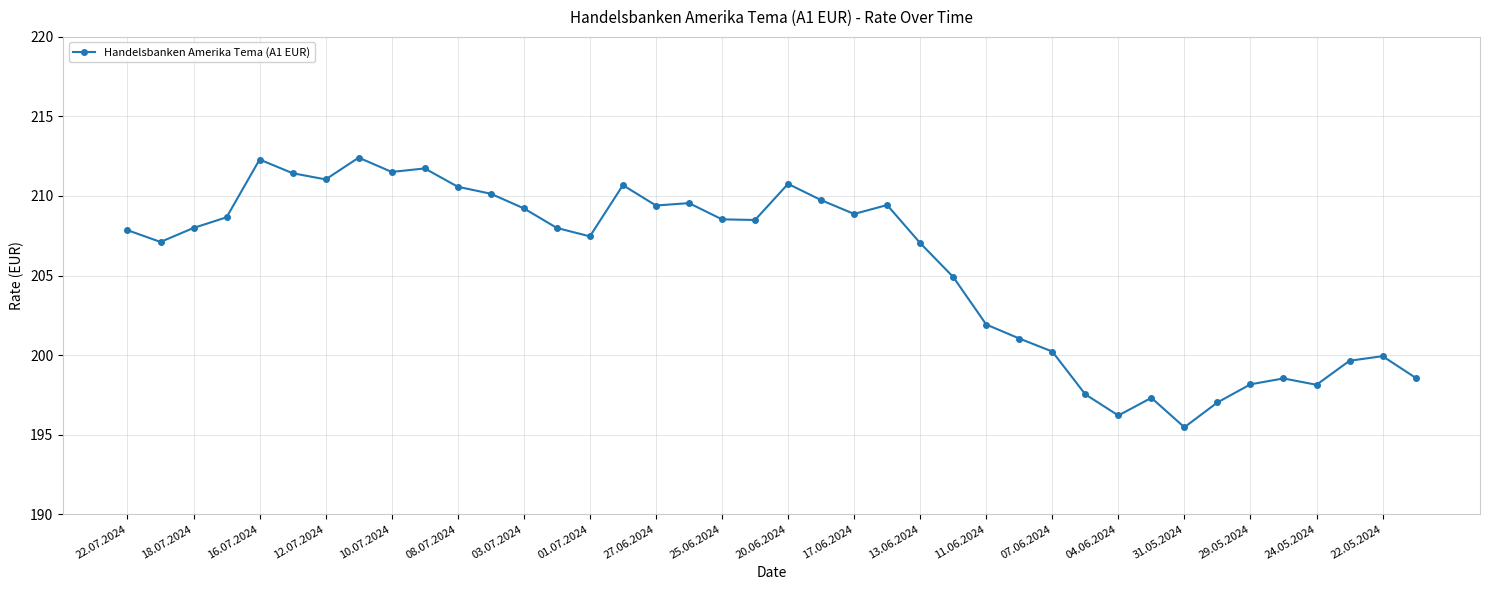

What is the sum of all values?

8224.5